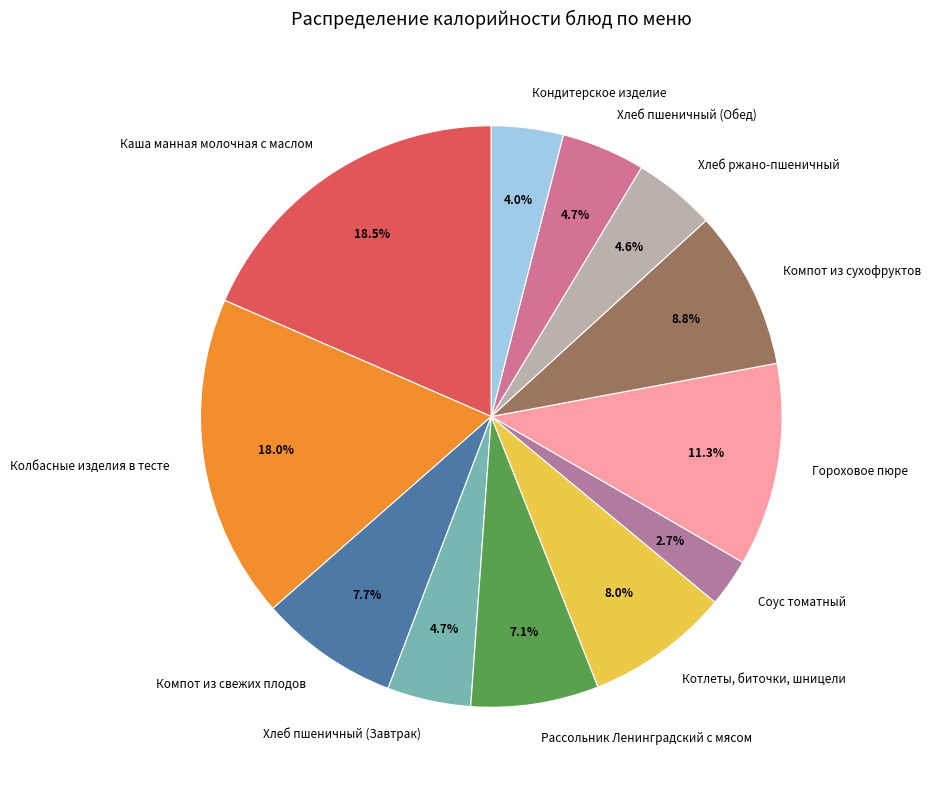

What percentage is NOT represented by Хлеб ржано-пшеничный?

95.4%